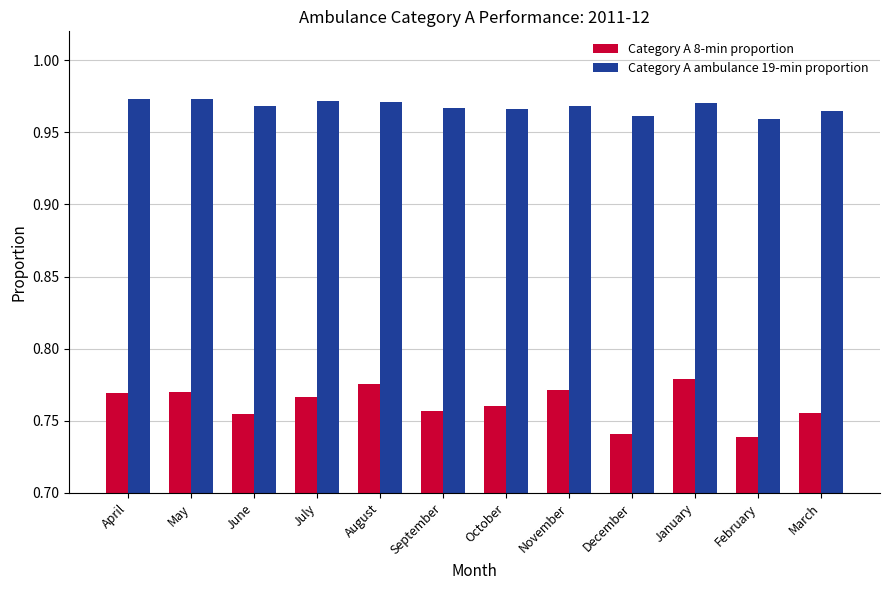

True or false: Category A 8-min proportion has a value of 1.1 at May.

False